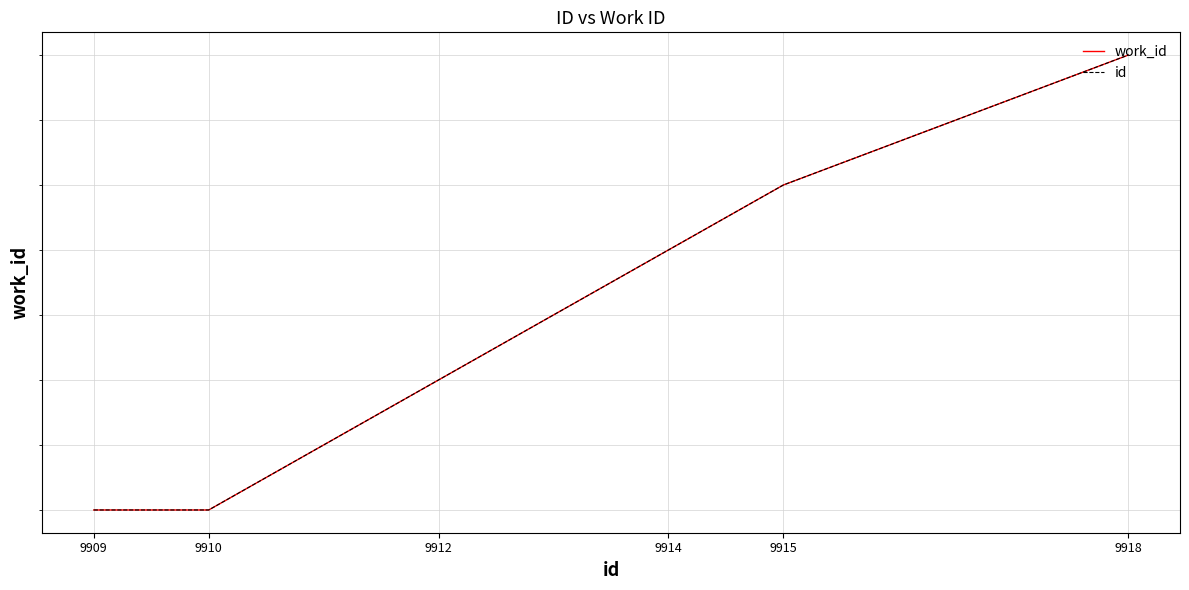

Which series has the largest range (max minus min)?

work_id